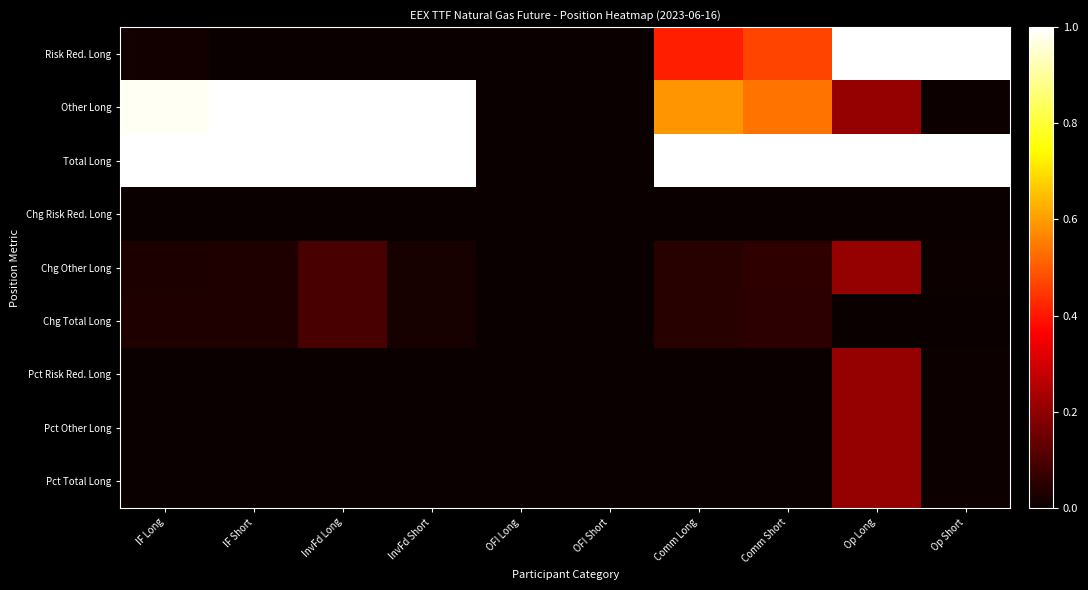

What is the total value across all series at Comm Long?

2.1